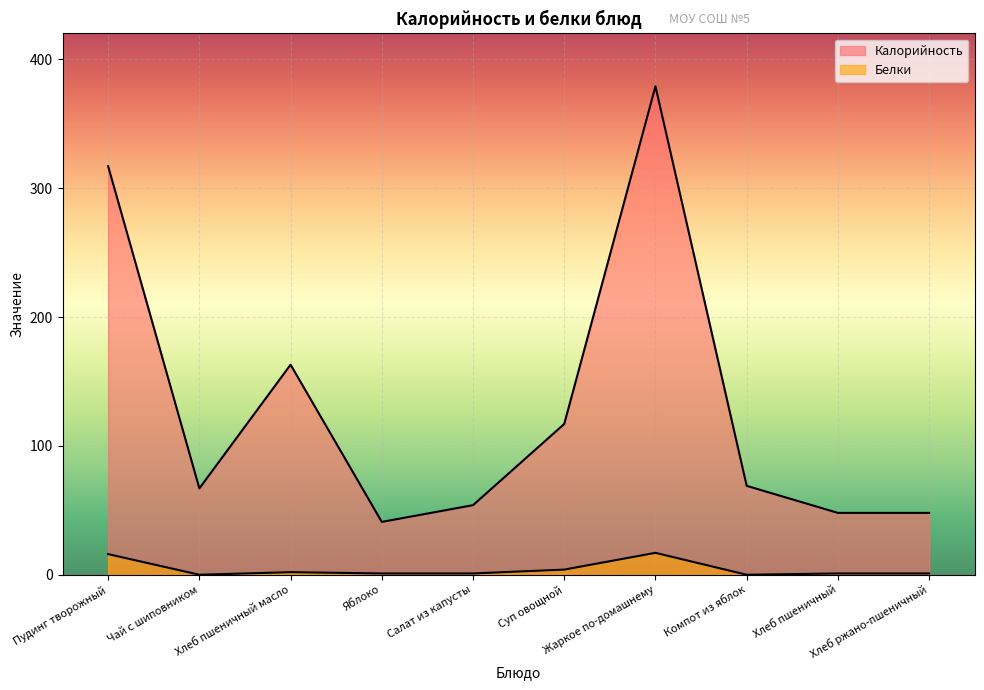

Rank the series by their maximum value, from highest to lowest.

Калорийность, Белки